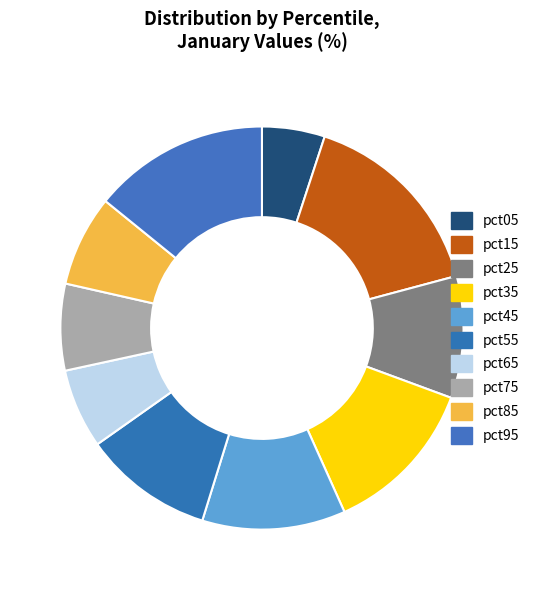

How many slices are in this pie chart?

10